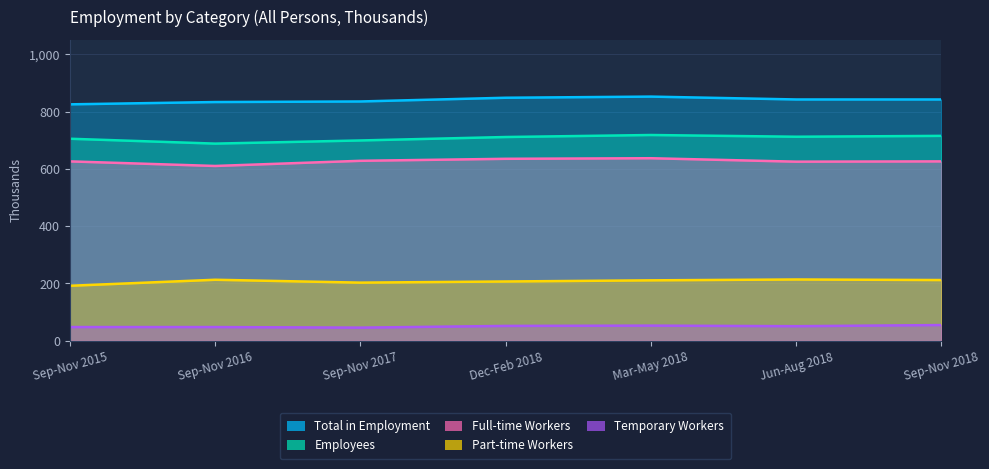

The value of Employees at Sep-Nov 2018 is 715. True or false?

True